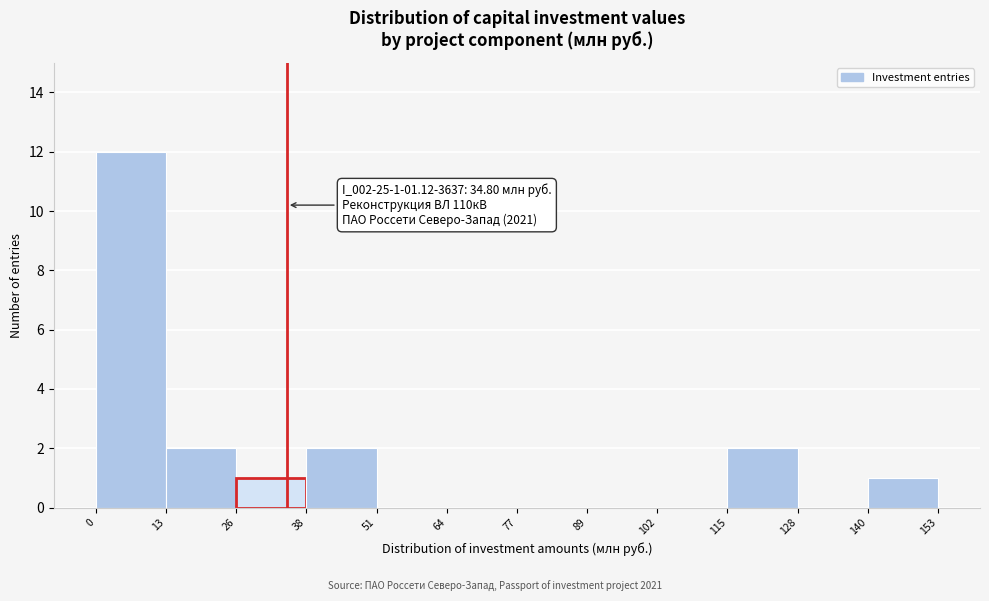

Over which range of the x-axis is the bar tallest?

0 to 13